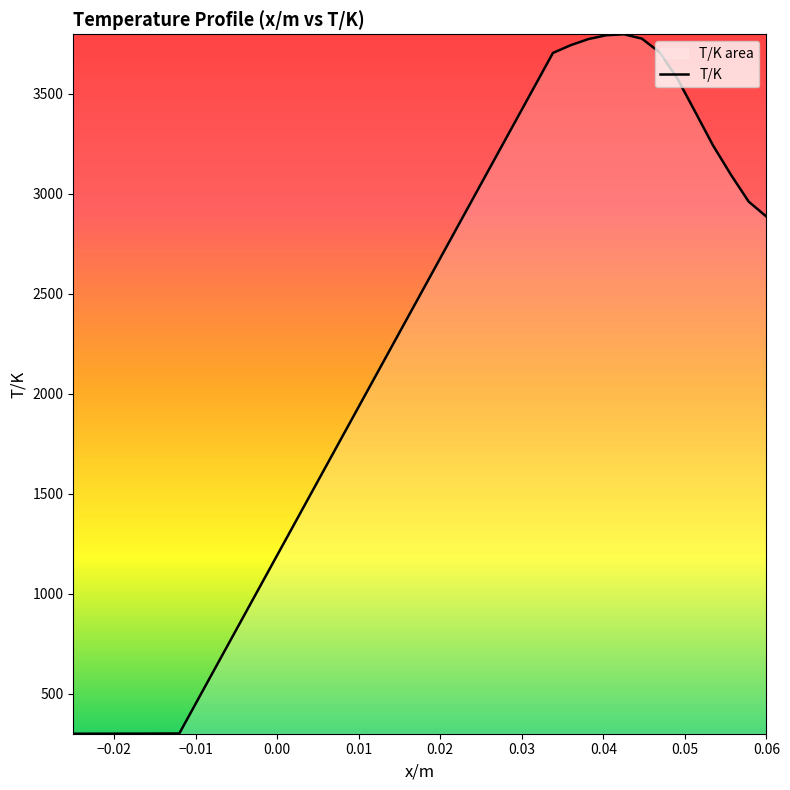

What is the maximum value shown in the chart?

3798.5